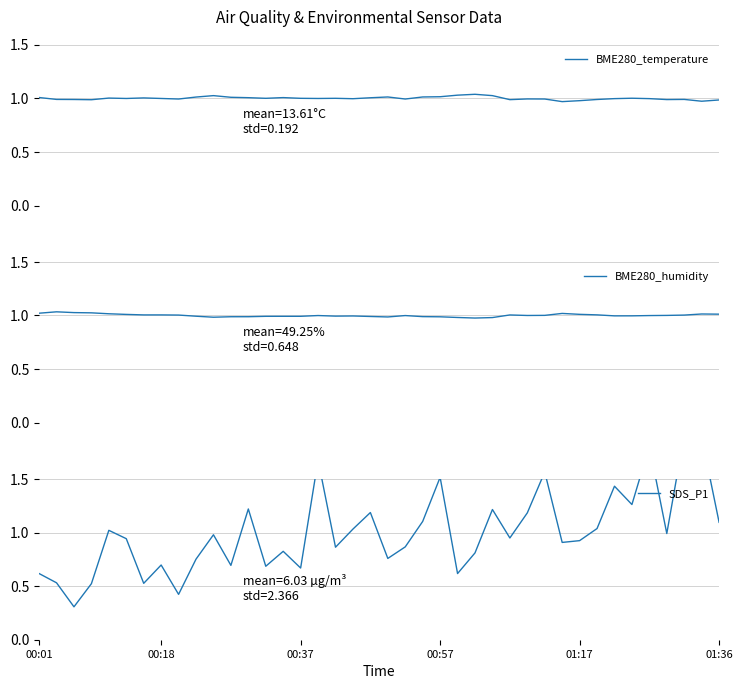

Does the chart display data point markers on the line(s)?

No